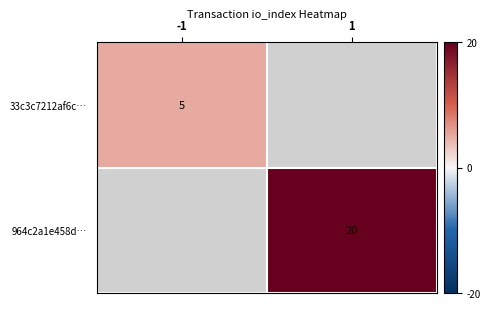

Which has a higher value, 1 or -1?

-1